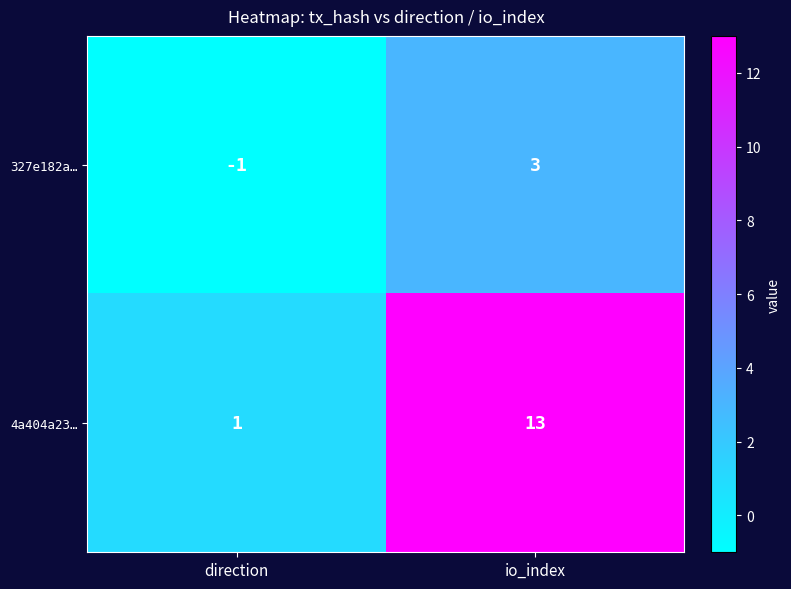

Is it true that 327e182a… equals -2 at direction?

False